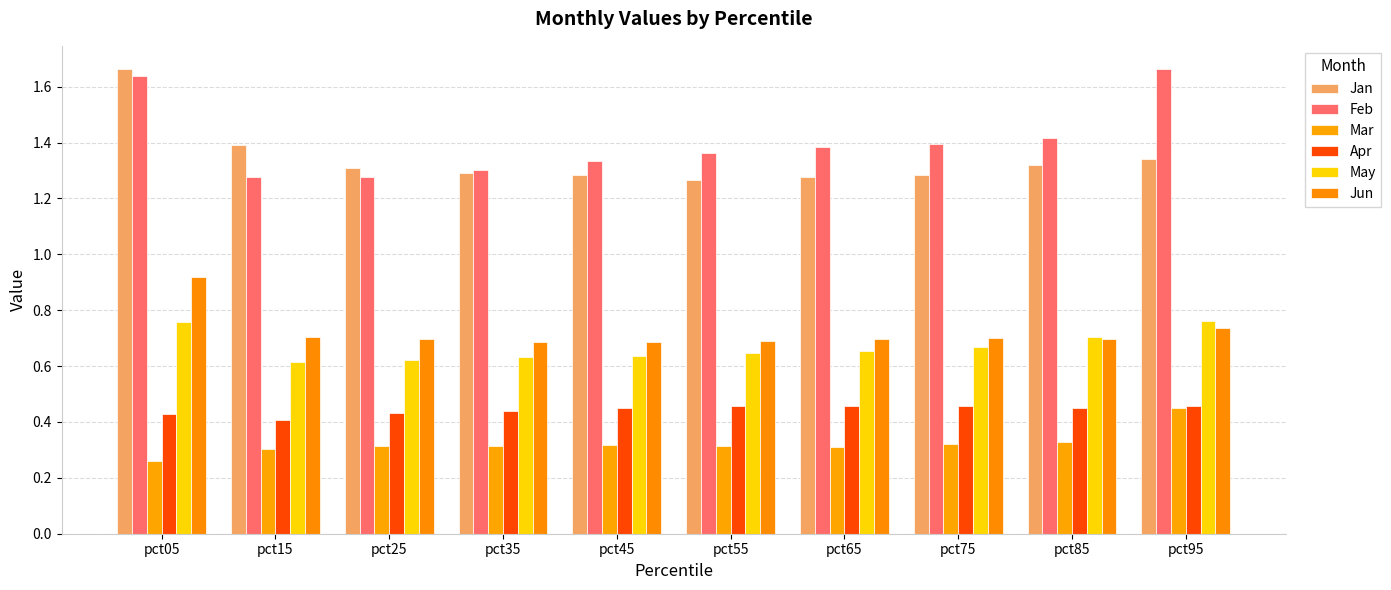

At which category does the chart reach its peak across all series?

pct95